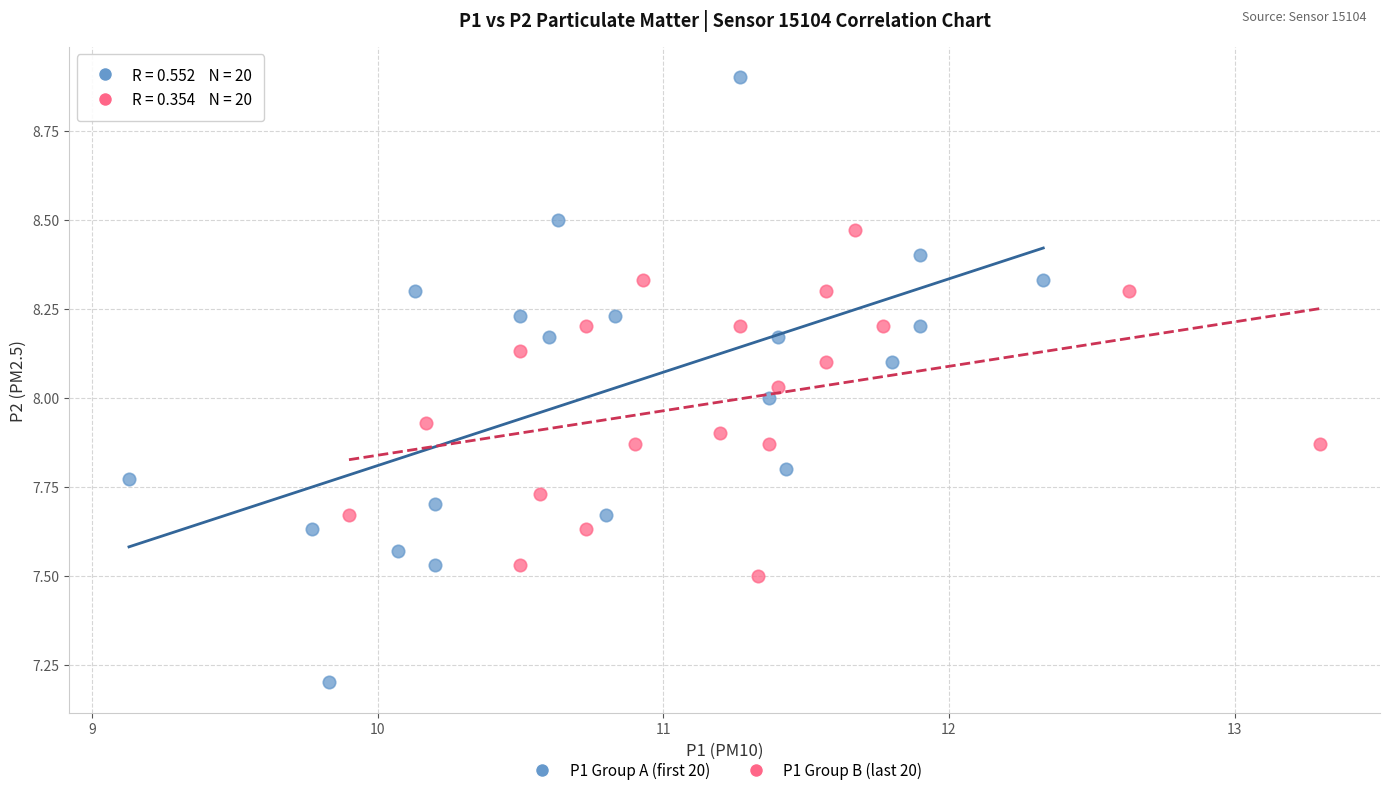

Which series has the largest Y range (max minus min)?

P1 Group A (first 20)